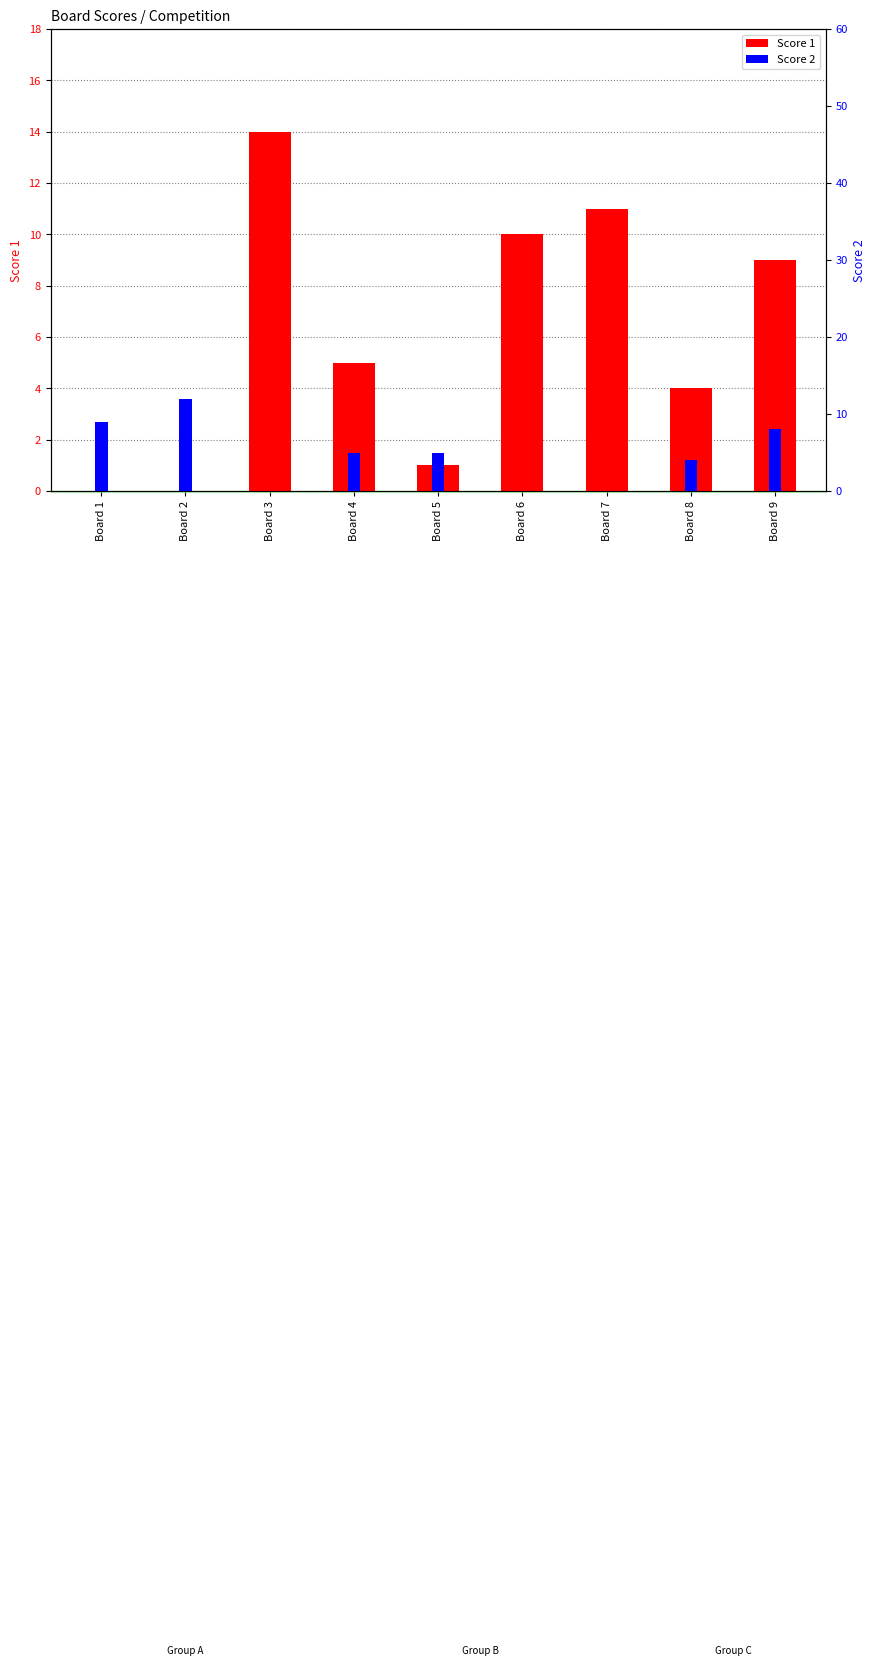

List the series in order of their overall mean, highest first.

Score 1, Score 2